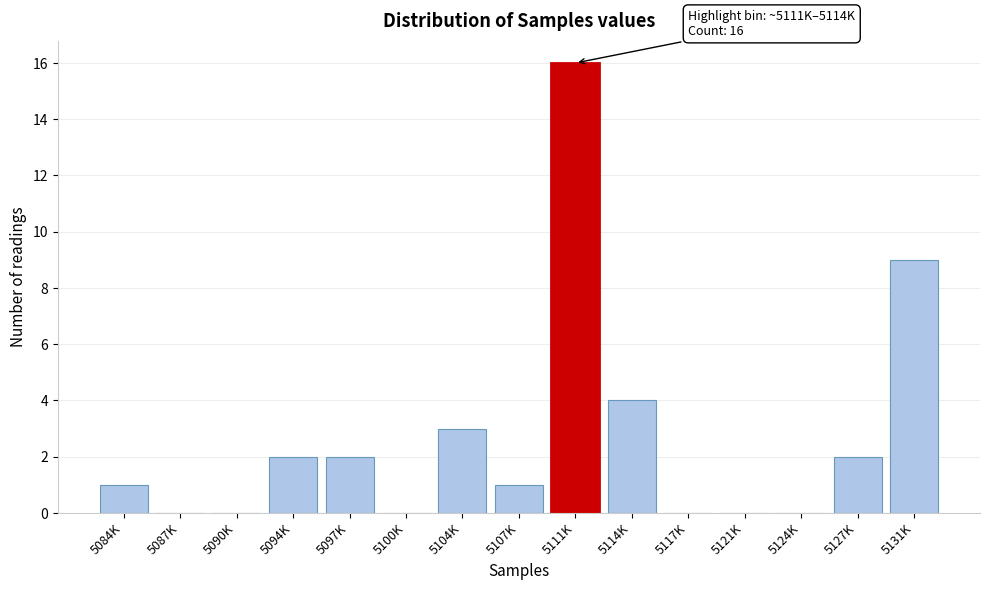

Reading right to left, what are all the values shown in this chart?

5131K=9	5127K=2	5124K=0	5121K=0	5117K=0	5114K=4	5111K=16	5107K=1	5104K=3	5100K=0	5097K=2	5094K=2	5090K=0	5087K=0	5084K=1